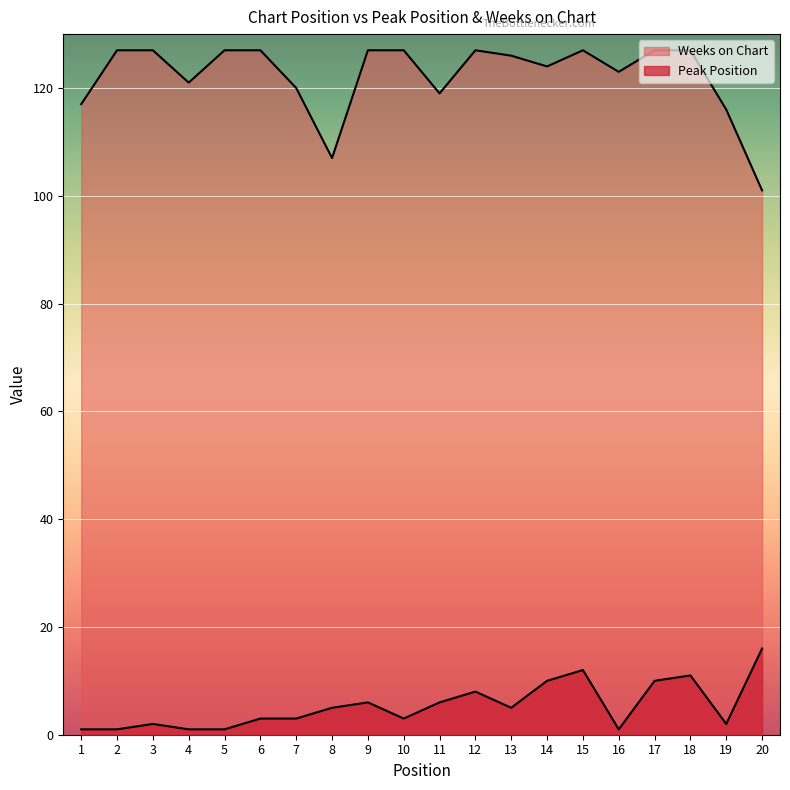

What is the total value across all series at 1?

118